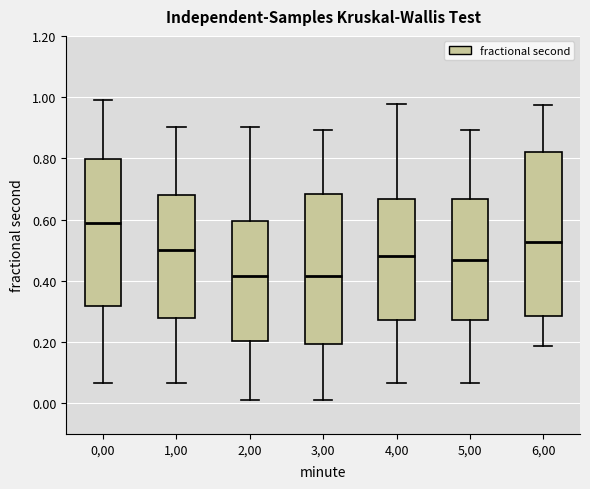

Comparing the boxes themselves (not the whiskers), which one is the tallest?

6,00